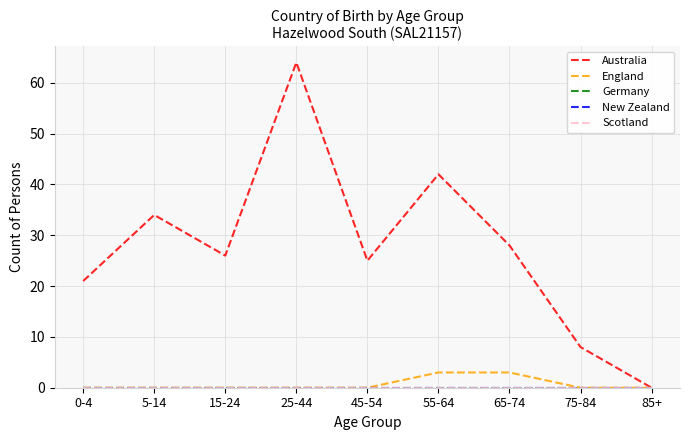

Does the chart display data point markers on the line(s)?

No